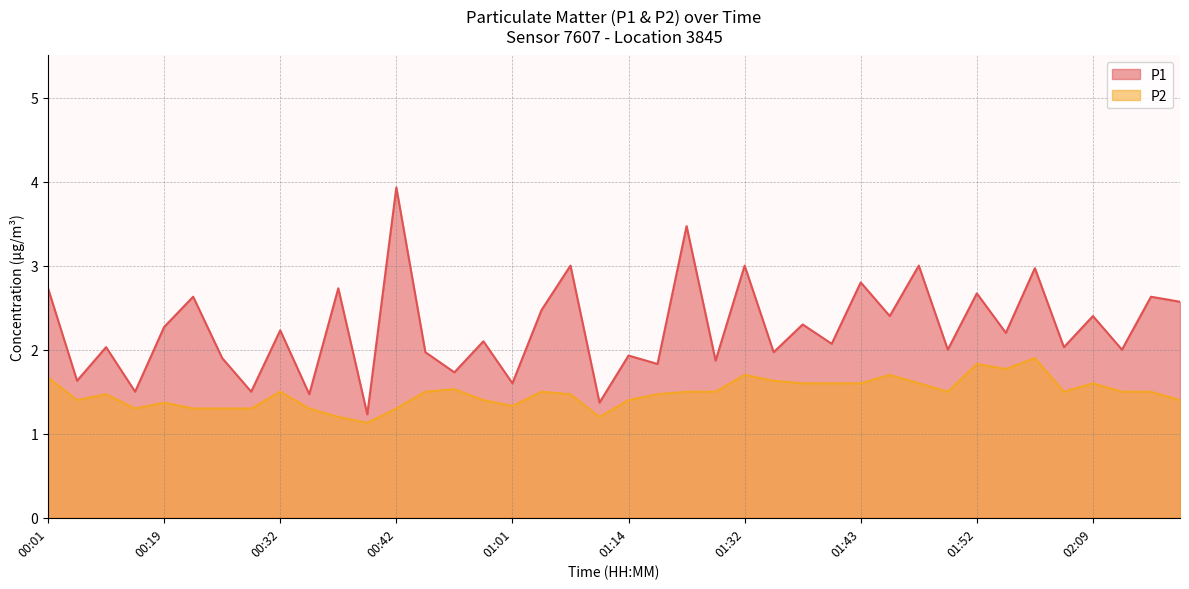

Reading left to right, what are all the values shown in this chart?

P1: 2.7	1.6	2.0	1.5	2.3	2.6	1.9	1.5	2.2	1.5	2.7	1.2	3.9	2.0	1.7	2.1	1.6	2.5	3.0	1.4	1.9	1.8	3.5	1.9	3.0	2.0	2.3	2.1	2.8	2.4	3.0	2.0	2.7	2.2	3.0	2.0	2.4	2.0	2.6	2.6
P2: 1.7	1.4	1.5	1.3	1.4	1.3	1.3	1.3	1.5	1.3	1.2	1.1	1.3	1.5	1.5	1.4	1.3	1.5	1.5	1.2	1.4	1.5	1.5	1.5	1.7	1.6	1.6	1.6	1.6	1.7	1.6	1.5	1.8	1.8	1.9	1.5	1.6	1.5	1.5	1.4